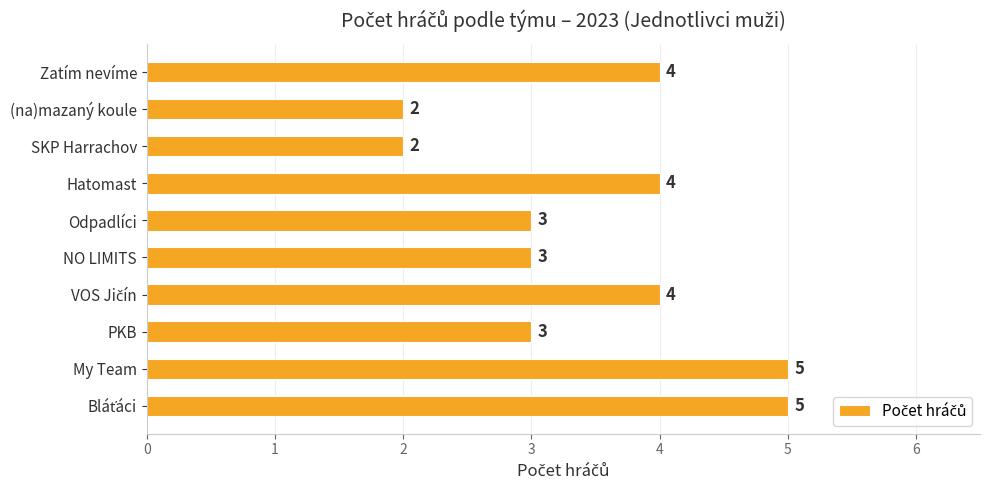

Reading bottom to top, what are all the values shown in this chart?

5	5	3	4	3	3	4	2	2	4